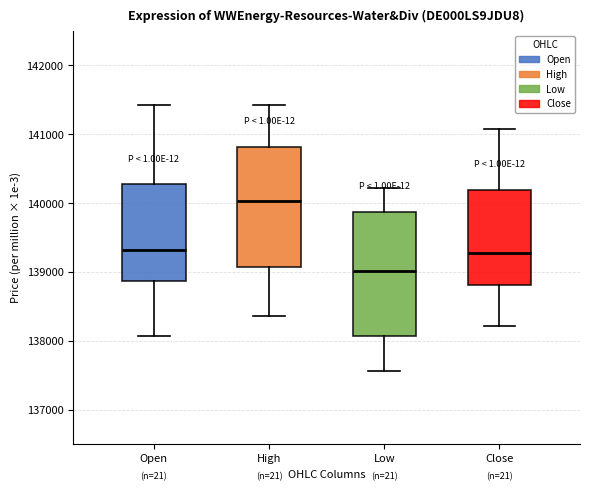

Reading left to right, read every box against the y-axis: the position of its median line, the range the box covers, and the ends of its whiskers. The values are not printed on the chart, so give them approximately, as read against the axis.

Open: median 139300, box 138900 to 140300, whiskers 138100 to 141400
High: median 140000, box 139100 to 140800, whiskers 138400 to 141400
Low: median 139000, box 138100 to 139900, whiskers 137600 to 140200
Close: median 139300, box 138800 to 140200, whiskers 138200 to 141100